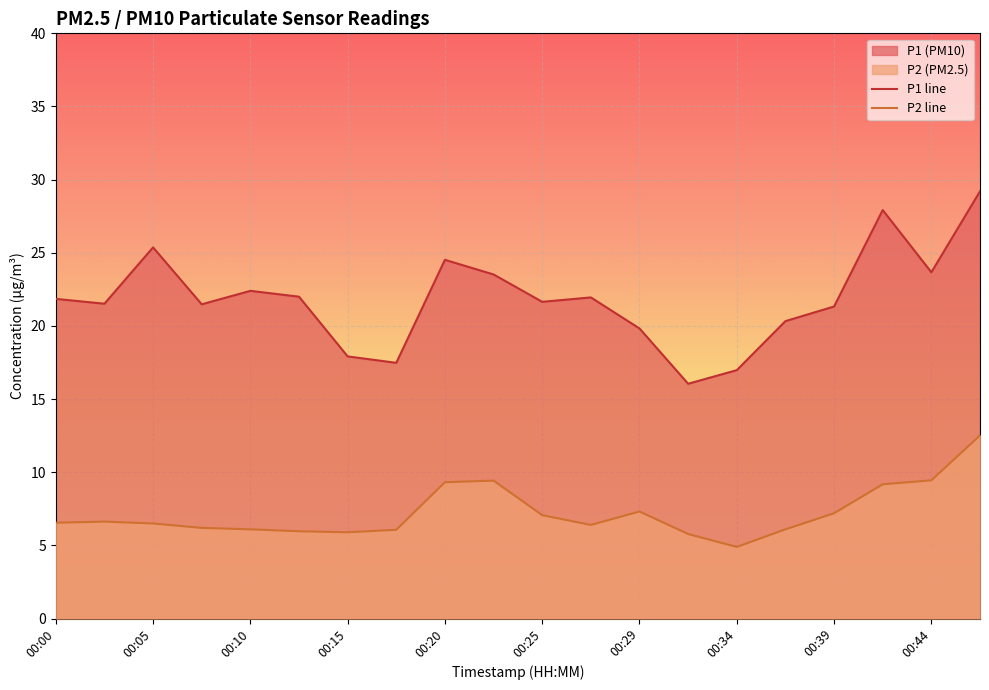

What is the value of the P2 point at the 15th from the left?

4.9